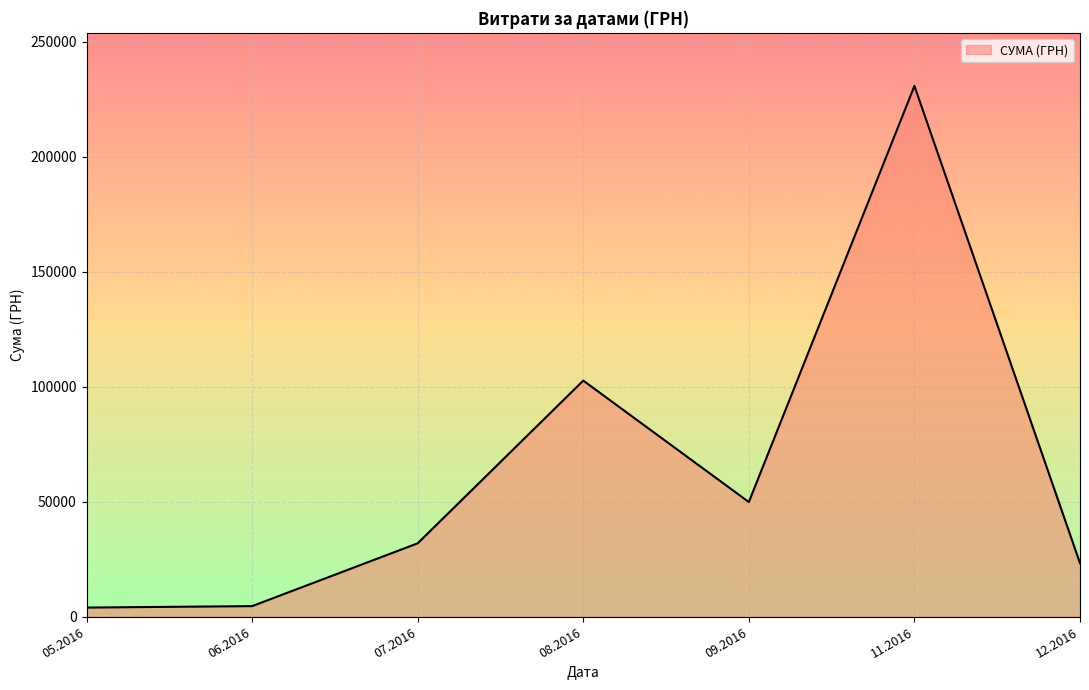

What is the greatest value displayed?

230842.2